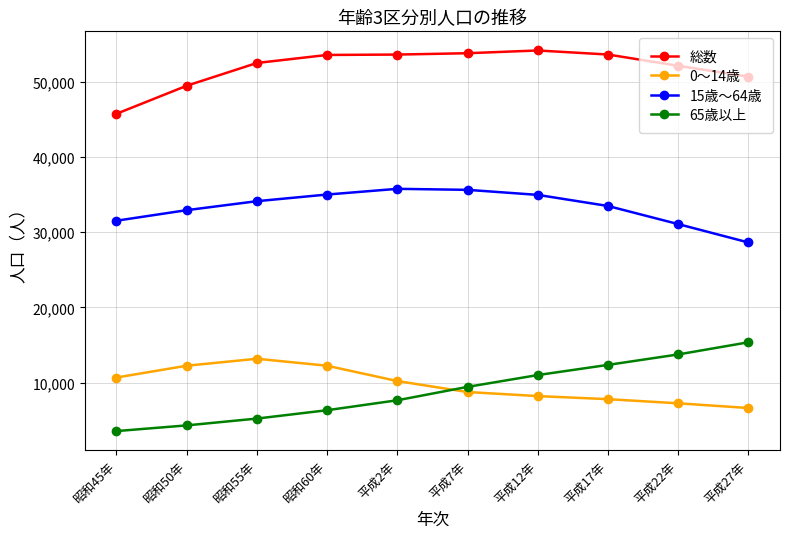

What value does the 0～14歳 series have at 平成7年, to the nearest 100?

8700